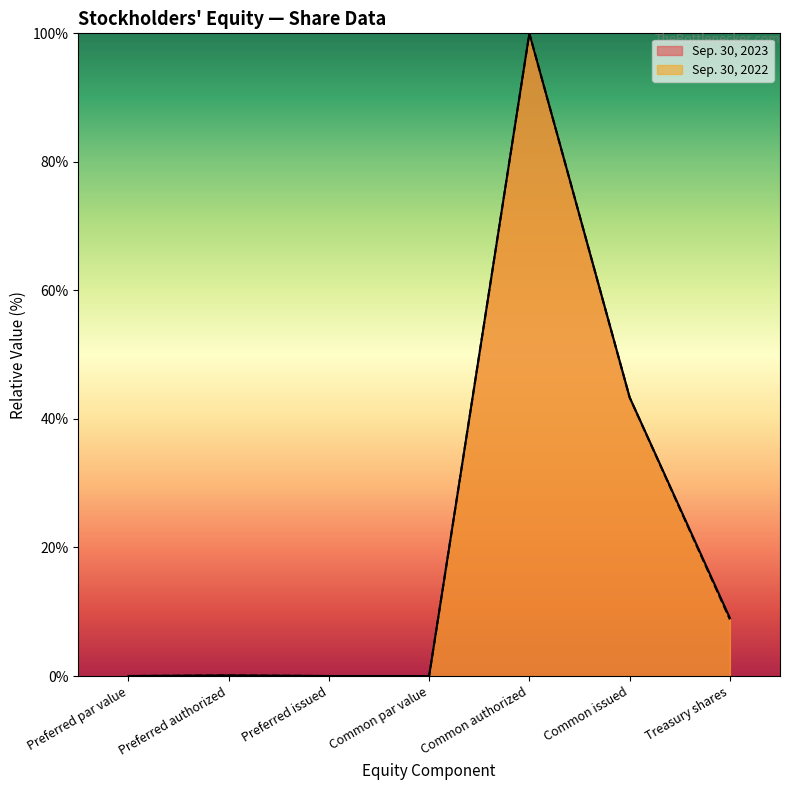

Reading left to right, transcribe all the data shown in this chart.

Sep. 30, 2023: 0.0	0.1	0.0	0.0	100.0	43.4	9.0
Sep. 30, 2022: 0.0	0.1	0.0	0.0	100.0	43.4	8.8